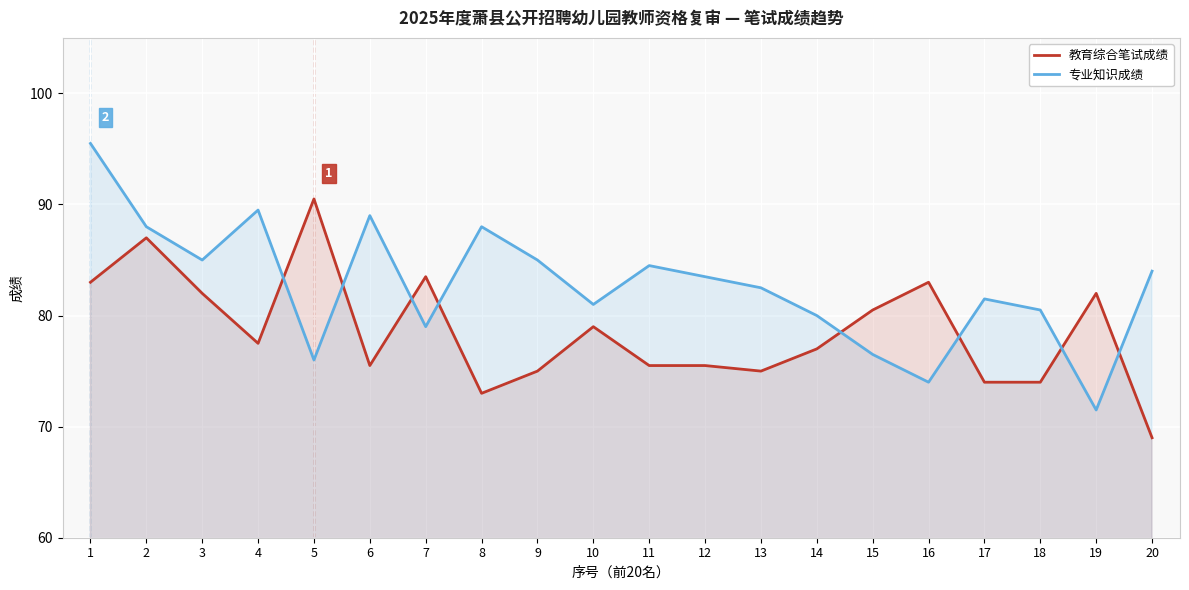

What is the difference between the maximum and second lowest values in the 专业知识成绩 series?

21.5